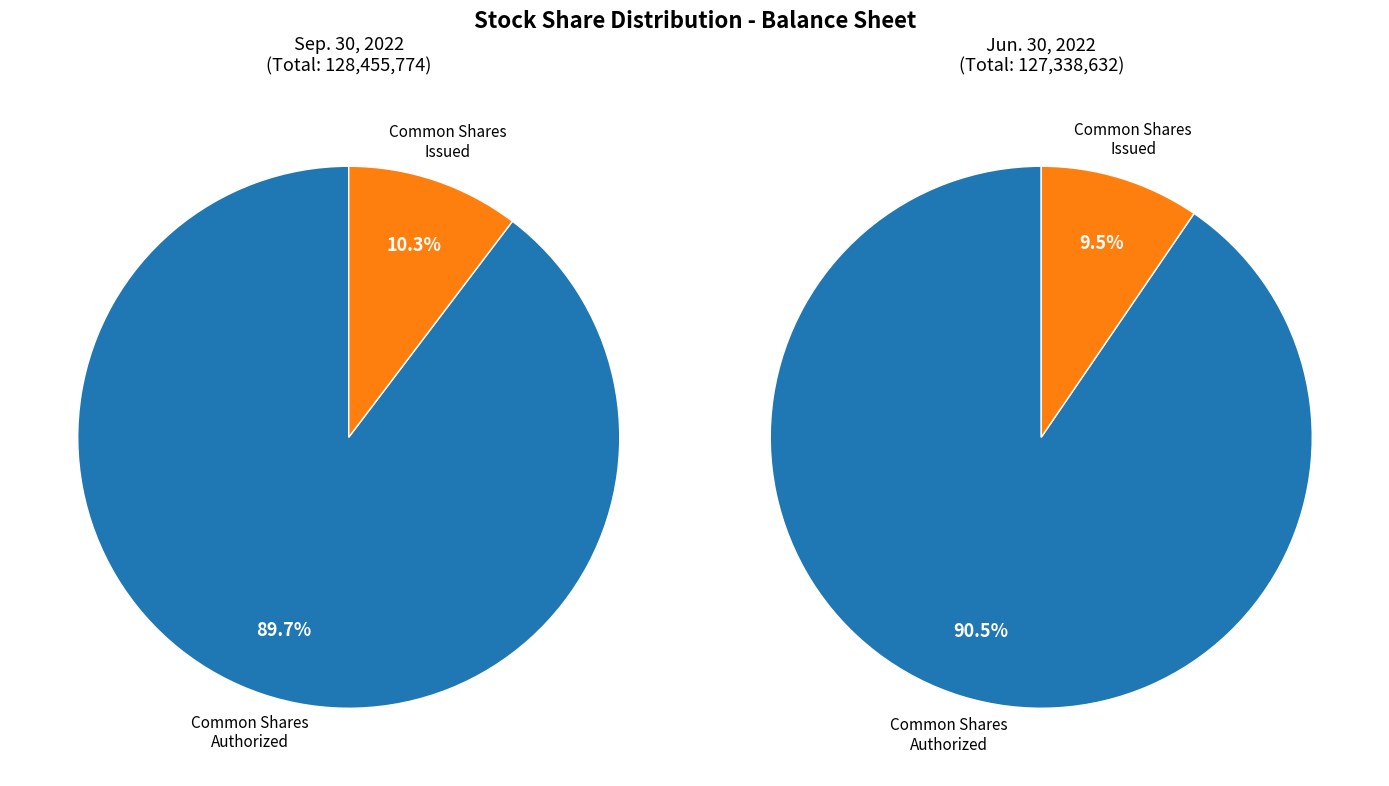

Rank the series by their average value, from lowest to highest.

Jun. 30, 2022, Sep. 30, 2022